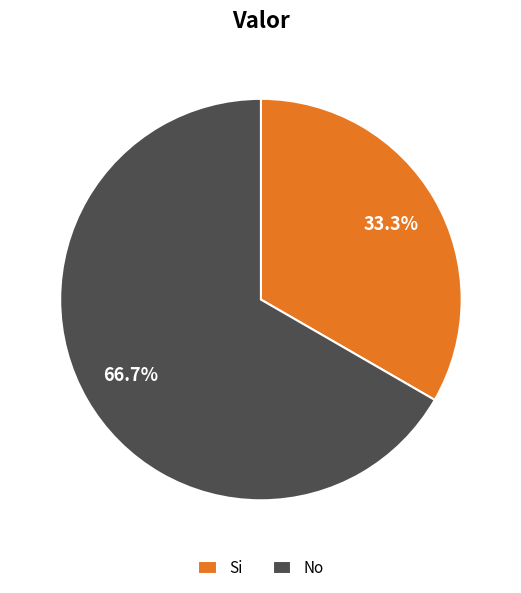

Rank the categories by value from highest to lowest.

No, Si